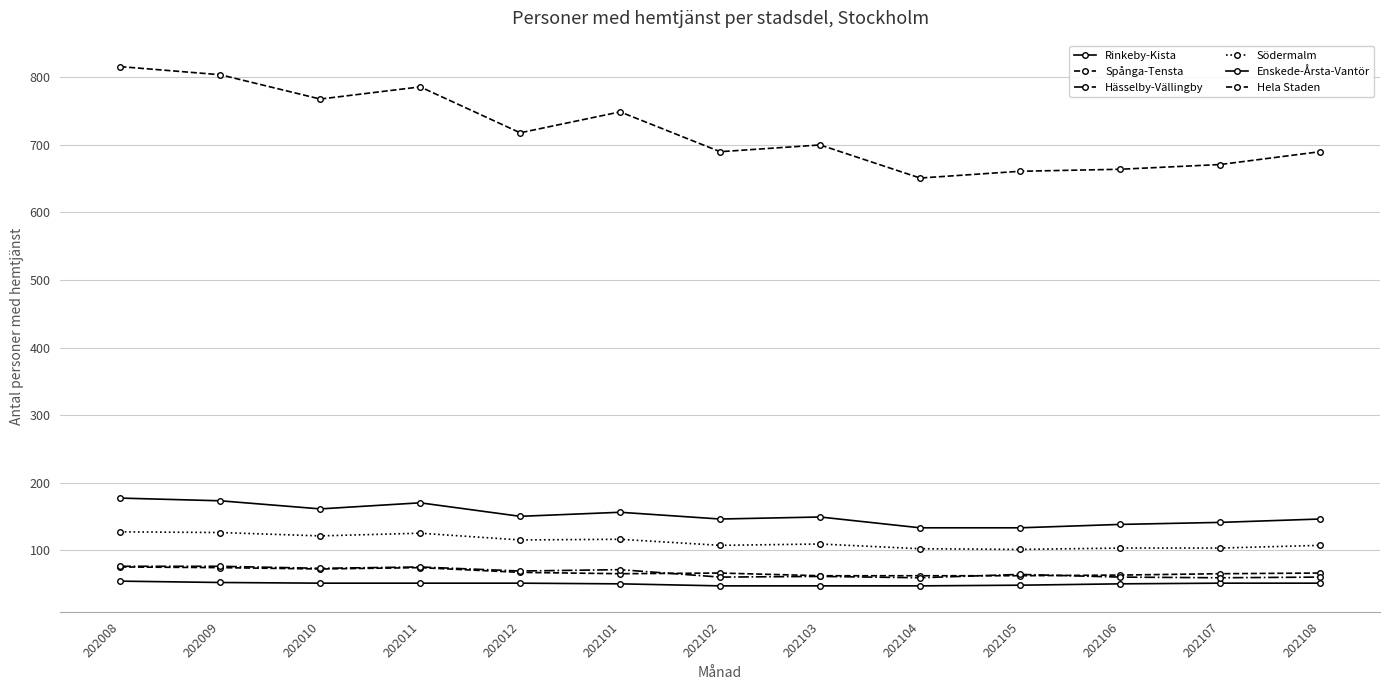

Which series has the largest total across all categories?

Hela Staden